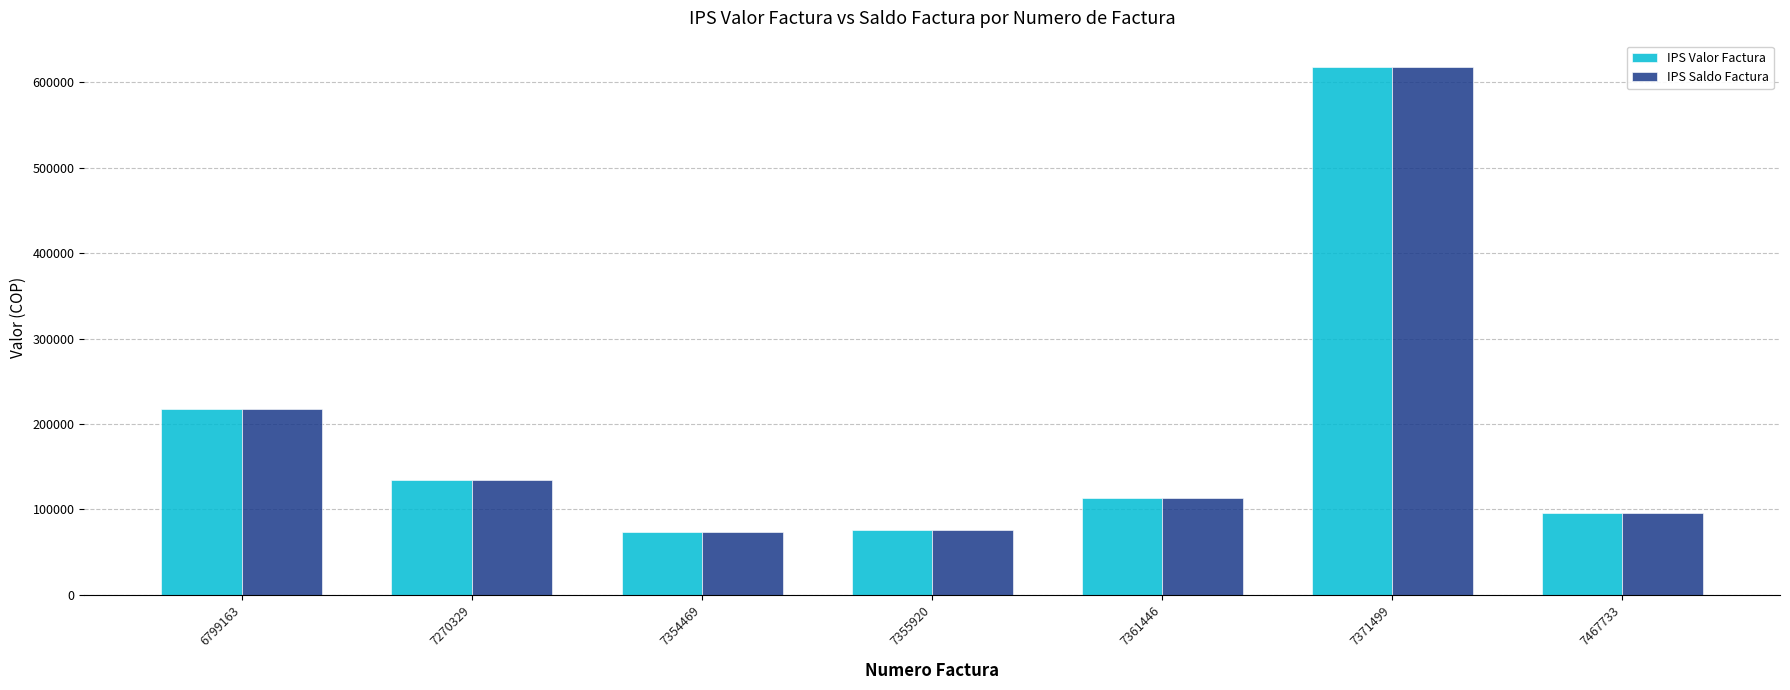

Count the number of categories in the chart.

7